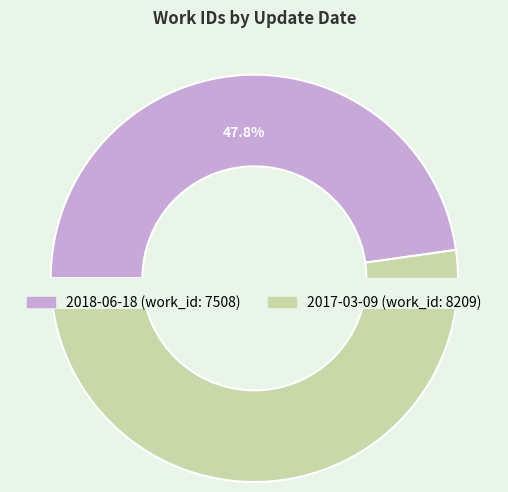

What is the change in value from 2018-06-18 to 2017-03-09?

+701